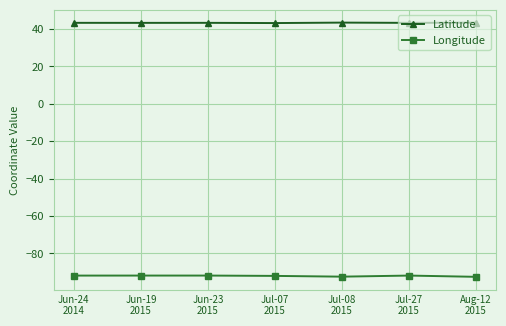

What is the average value of the Latitude series?

43.3